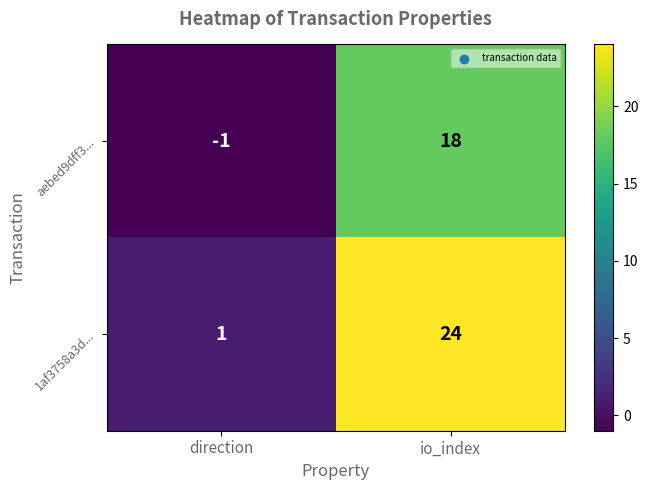

Count the number of data series in this chart.

2